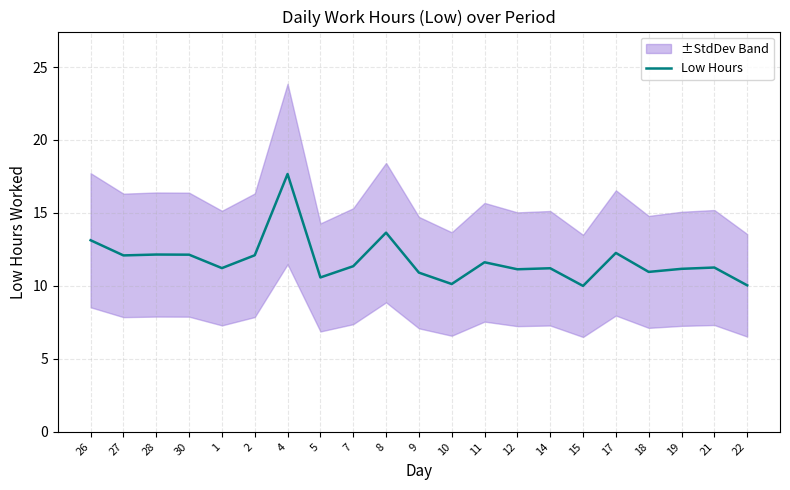

List the labels in order of value, smallest first.

15, 22, 10, 5, 9, 18, 12, 19, 14, 1, 21, 7, 11, 27, 2, 30, 28, 17, 26, 8, 4